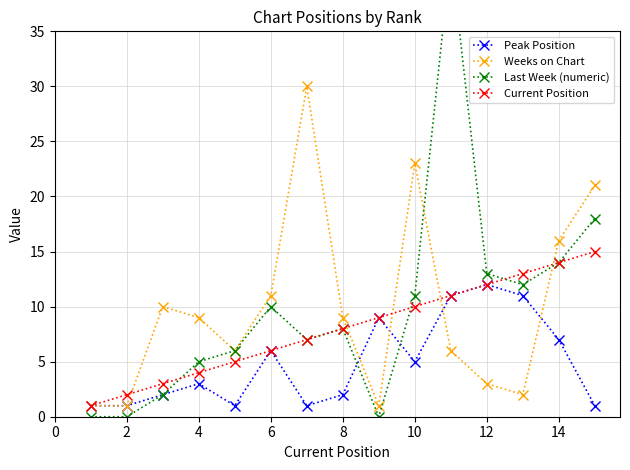

The value of Current Position at 6 is 3. True or false?

False